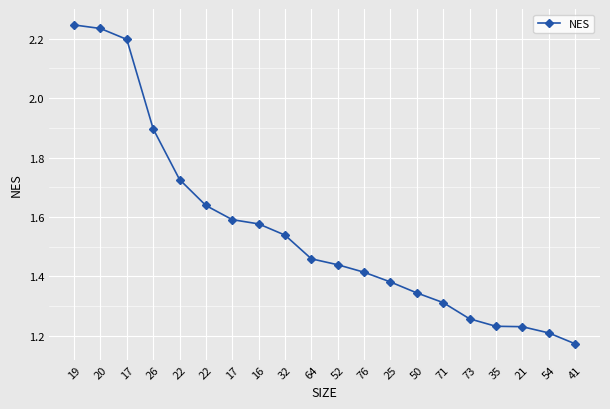

What is the greatest value displayed?

2.2